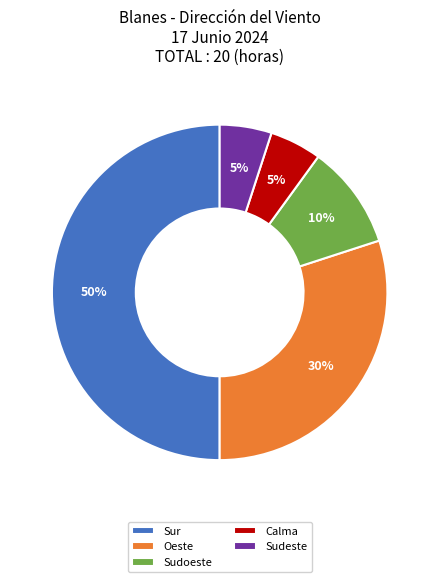

Does Calma represent more than half of the total?

No